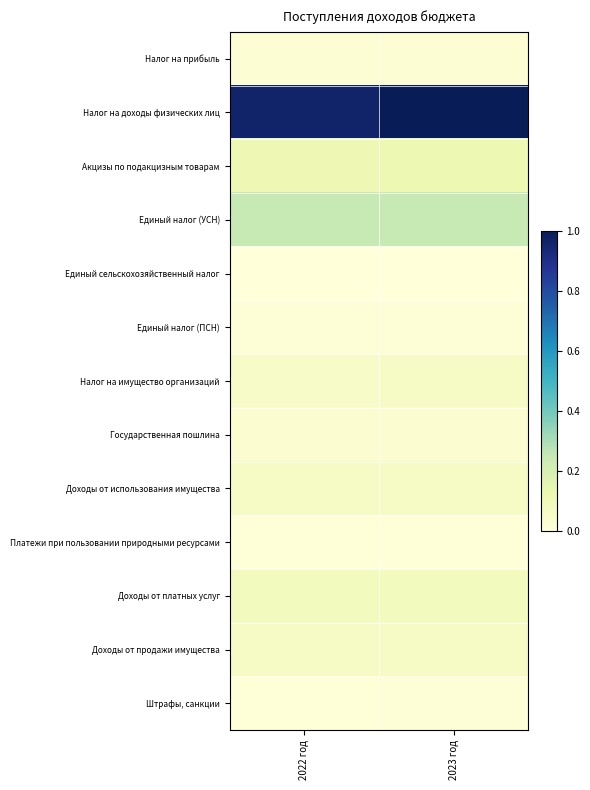

What is the difference between the highest and lowest values at 2022 год?

1.0